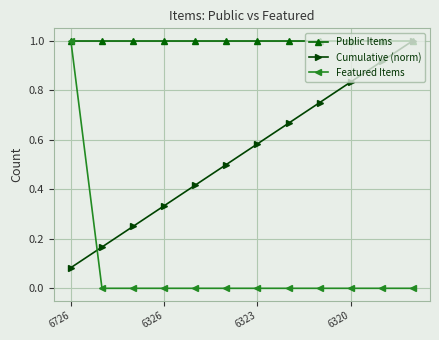

Does the chart display data point markers on the line(s)?

Yes